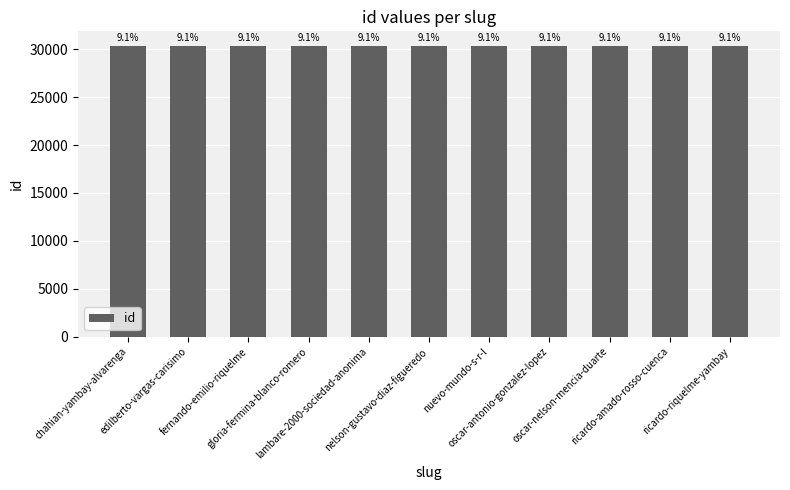

List the labels in order of value, smallest first.

nelson-gustavo-diaz-figueredo, oscar-antonio-gonzalez-lopez, oscar-nelson-mencia-duarte, nuevo-mundo-s-r-l, edilberto-vargas-carisimo, lambare-2000-sociedad-anonima, ricardo-amado-rosso-cuenca, gloria-fermina-blanco-romero, fernando-emilio-riquelme, chahian-yambay-alvarenga, ricardo-riquelme-yambay